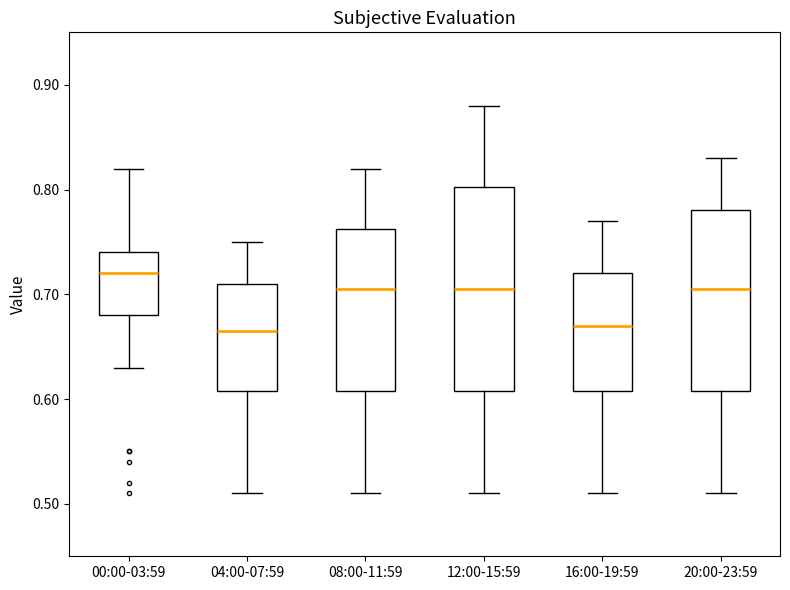

Where does the upper whisker of the box for 08:00-11:59 end on the y-axis? The values are not printed on the chart, so give them approximately, as read against the axis.

0.82